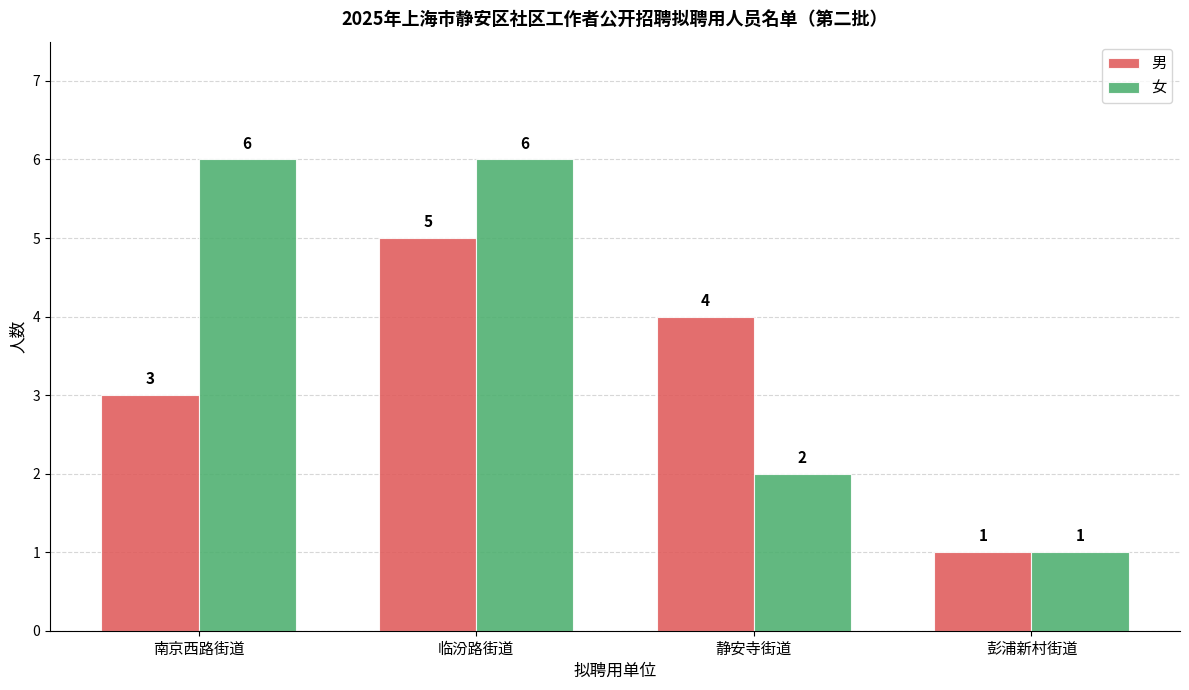

True or false: 男 has a value of 1 at 彭浦新村街道.

True